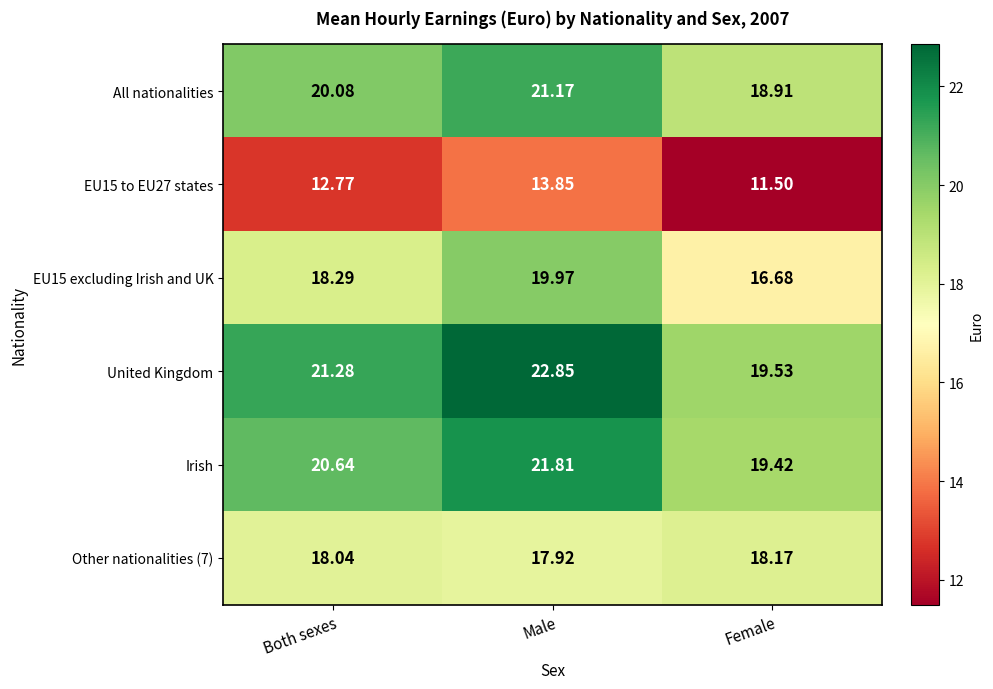

Which series has the widest spread of values?

United Kingdom